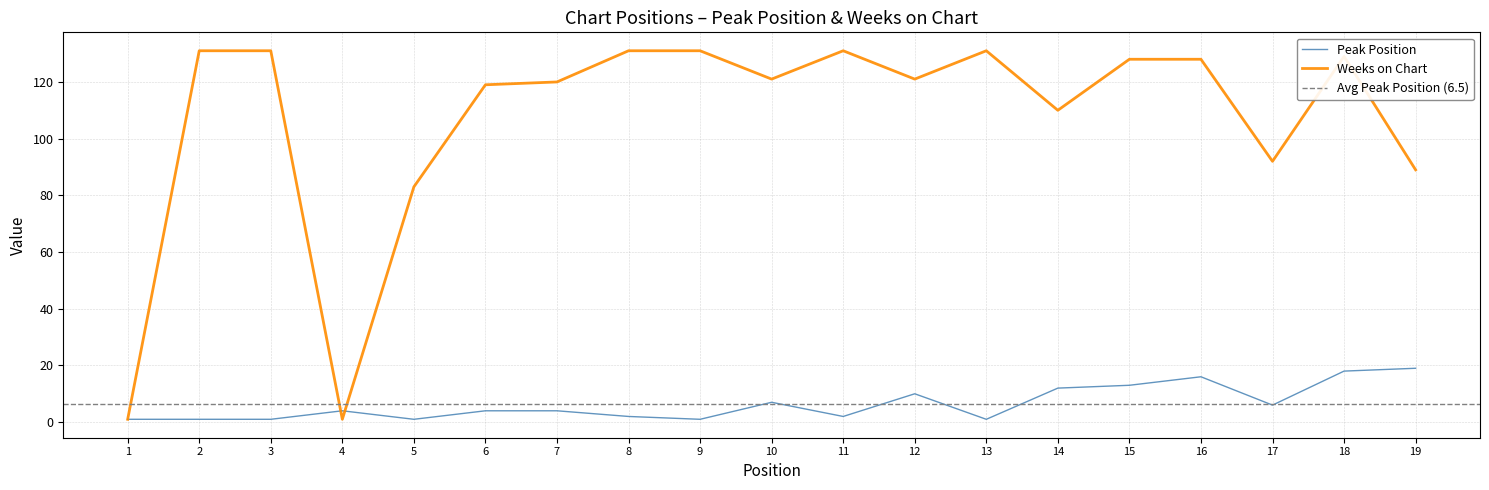

Reading left to right, list all the values displayed in this chart.

Peak Position: 1	1	1	4	1	4	4	2	1	7	2	10	1	12	13	16	6	18	19
Weeks on Chart: 1	131	131	1	83	119	120	131	131	121	131	121	131	110	128	128	92	129	89